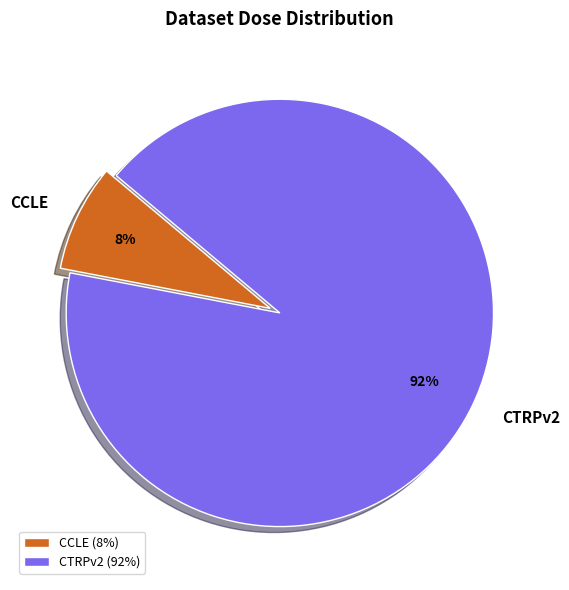

Between CCLE and CTRPv2, which is larger?

CTRPv2